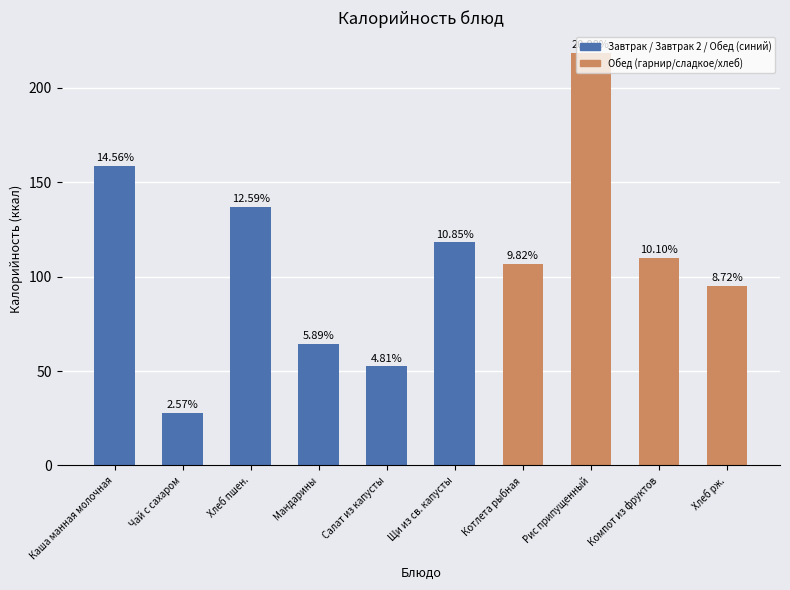

How many bars are there in total?

10